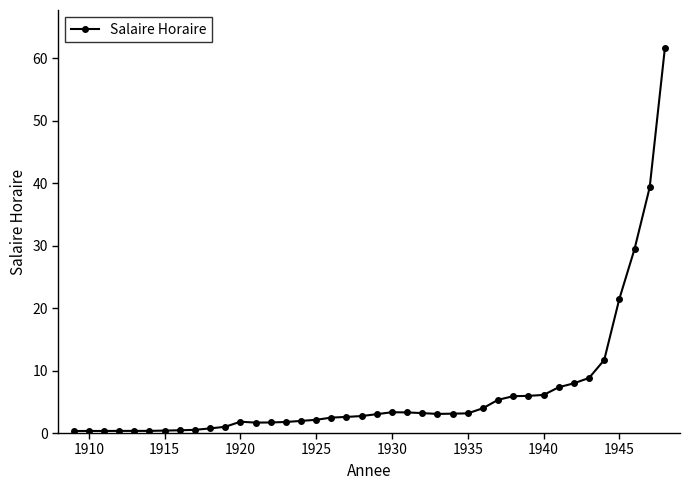

What is the difference between the second highest and second lowest values?

39.0